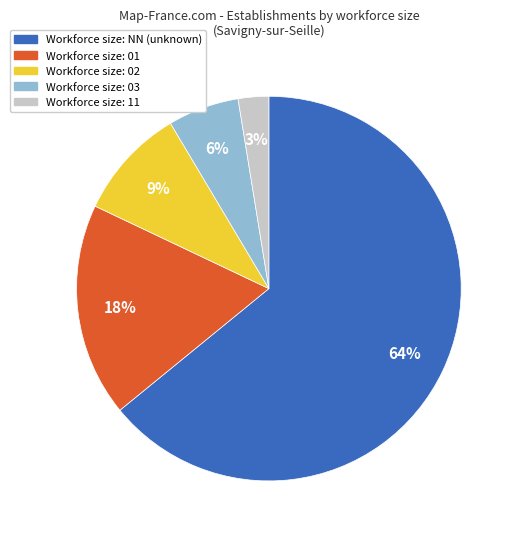

Is there a majority slice in this chart?

Yes